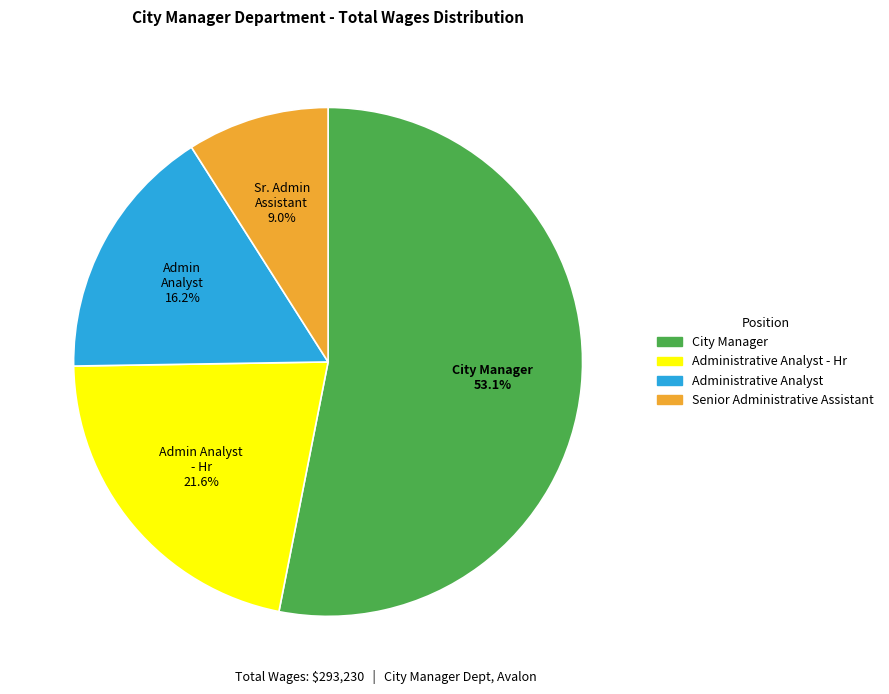

Count the number of slices in the pie.

4